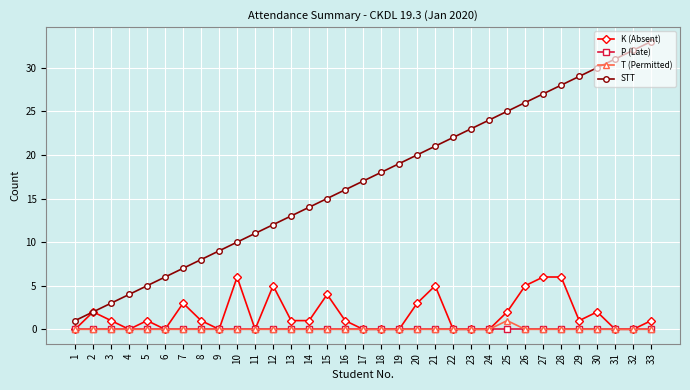

Reading left to right, transcribe all the data shown in this chart.

K (Absent): 1=0	2=2	3=1	4=0	5=1	6=0	7=3	8=1	9=0	10=6	11=0	12=5	13=1	14=1	15=4	16=1	17=0	18=0	19=0	20=3	21=5	22=0	23=0	24=0	25=2	26=5	27=6	28=6	29=1	30=2	31=0	32=0	33=1
P (Late): 1=0	2=0	3=0	4=0	5=0	6=0	7=0	8=0	9=0	10=0	11=0	12=0	13=0	14=0	15=0	16=0	17=0	18=0	19=0	20=0	21=0	22=0	23=0	24=0	25=0	26=0	27=0	28=0	29=0	30=0	31=0	32=0	33=0
T (Permitted): 1=0	2=0	3=0	4=0	5=0	6=0	7=0	8=0	9=0	10=0	11=0	12=0	13=0	14=0	15=0	16=0	17=0	18=0	19=0	20=0	21=0	22=0	23=0	24=0	25=1	26=0	27=0	28=0	29=0	30=0	31=0	32=0	33=0
STT: 1=1	2=2	3=3	4=4	5=5	6=6	7=7	8=8	9=9	10=10	11=11	12=12	13=13	14=14	15=15	16=16	17=17	18=18	19=19	20=20	21=21	22=22	23=23	24=24	25=25	26=26	27=27	28=28	29=29	30=30	31=31	32=32	33=33